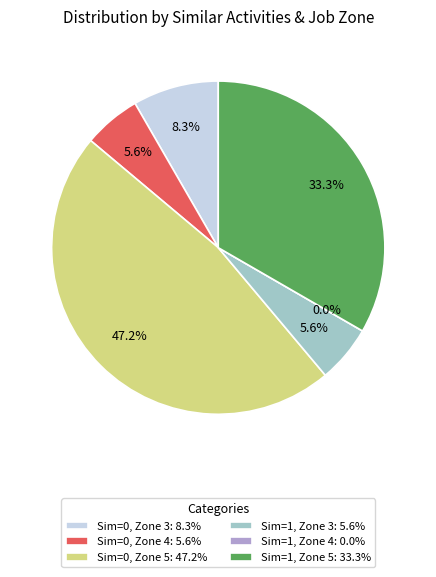

The Similar Activities = 1, Job Zone 3 slice represents 6% of the pie. True or false?

True